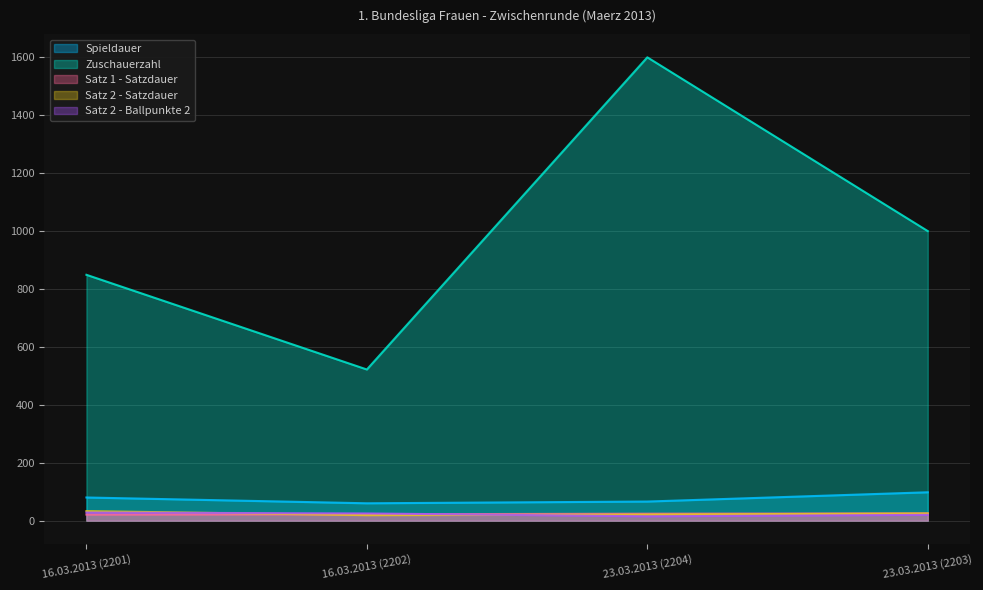

At which category does Spieldauer reach its first local valley?

16.03.2013 (2202)